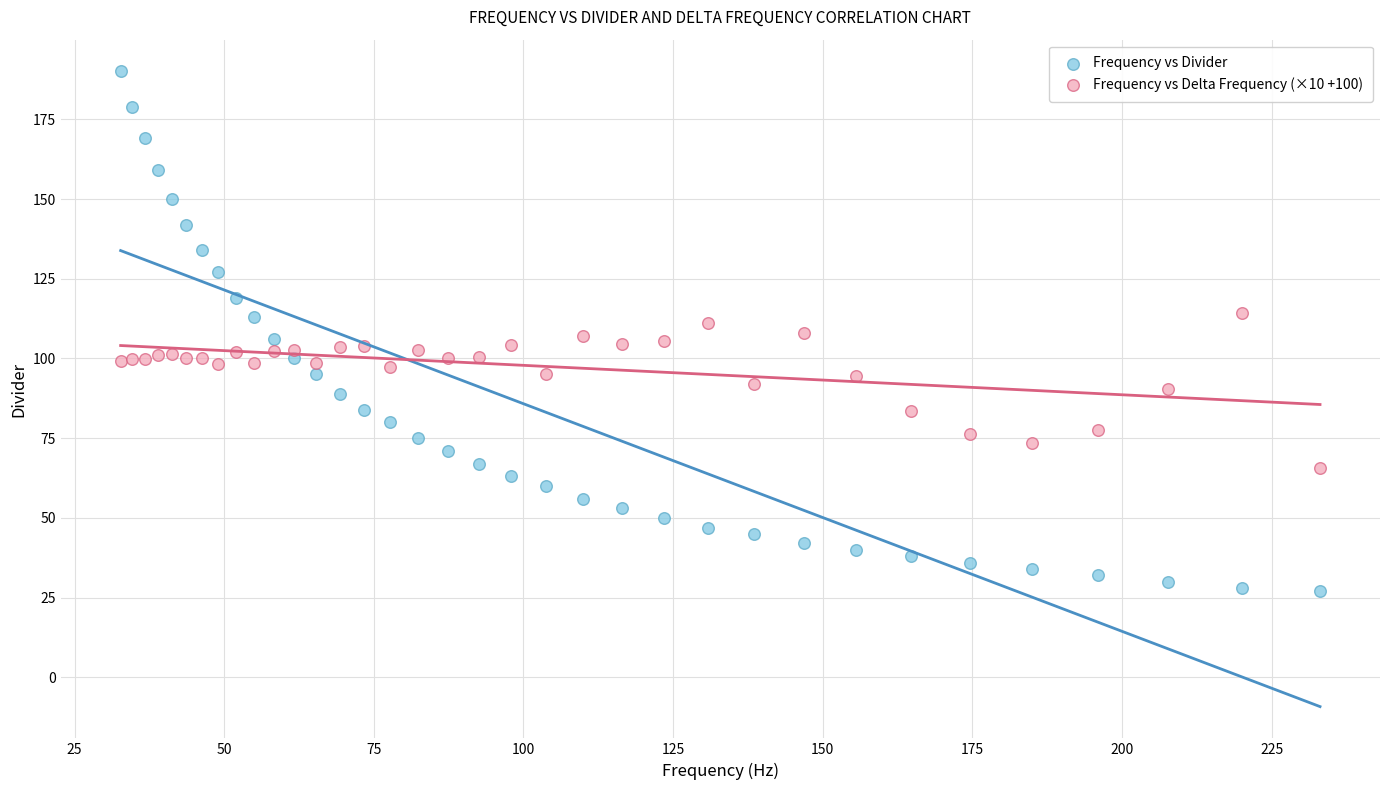

Which series contains the highest Y value?

Frequency vs Divider